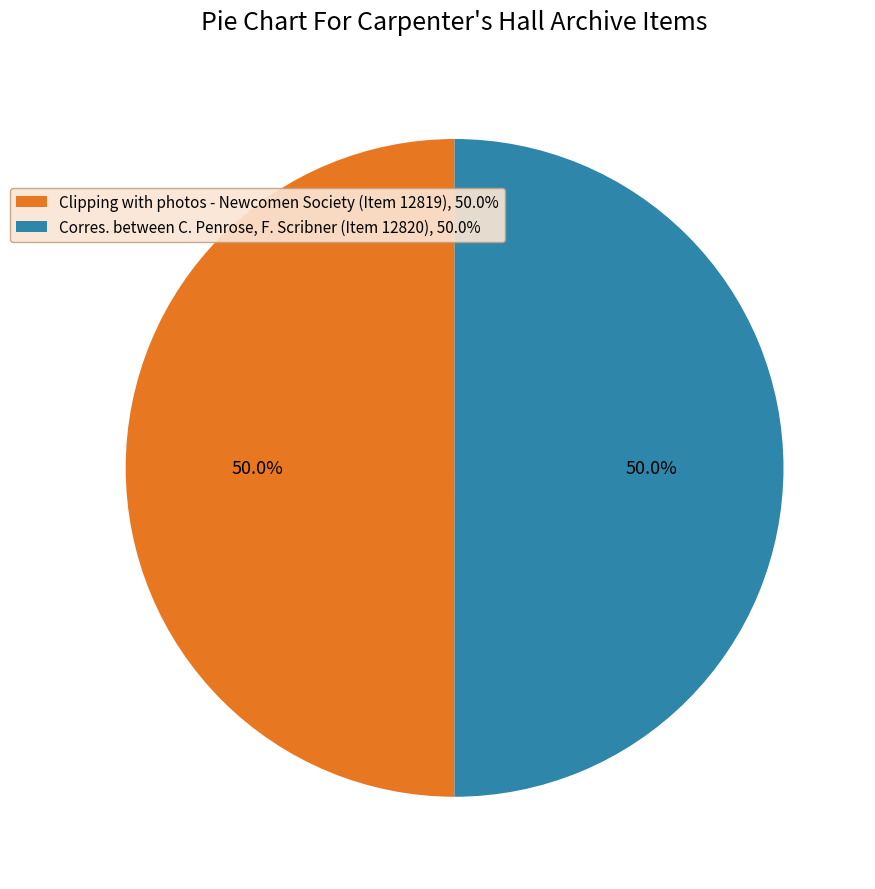

Count the number of slices in the pie.

2